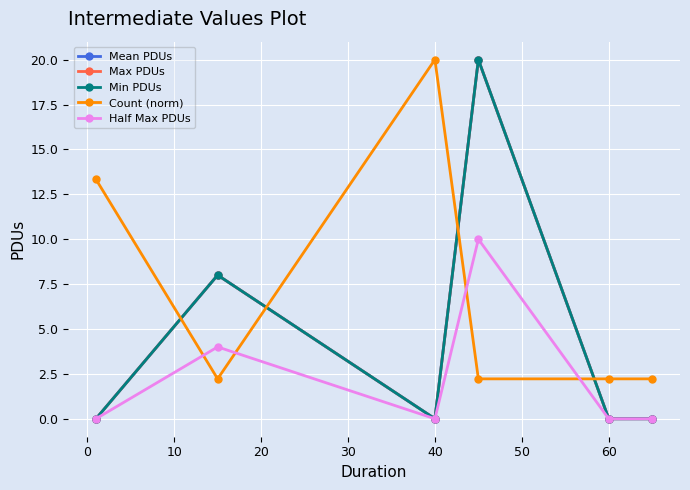

Does the chart have visible grid lines?

Yes